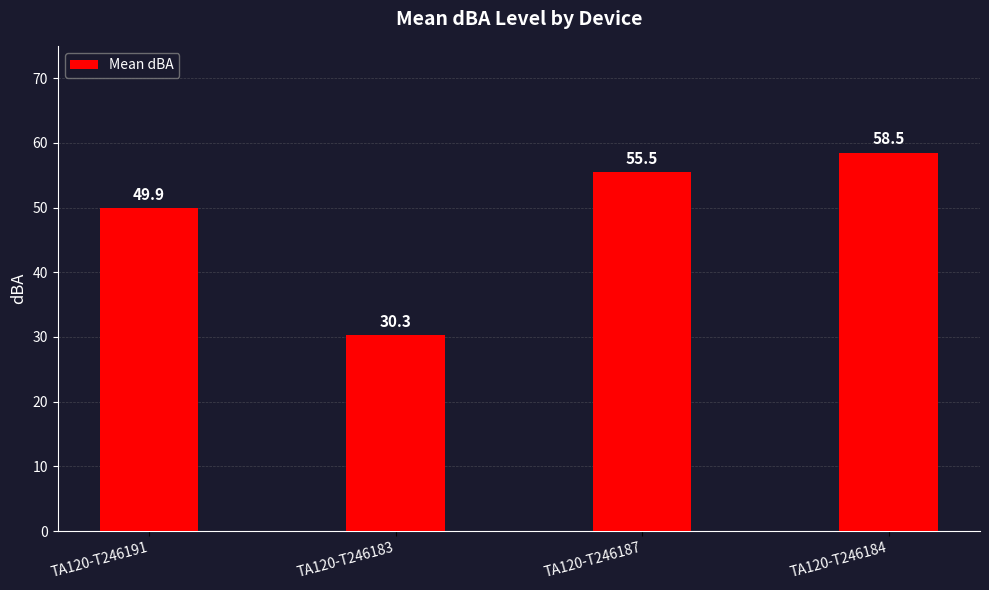

Which has a higher value, TA120-T246183 or TA120-T246187?

TA120-T246187